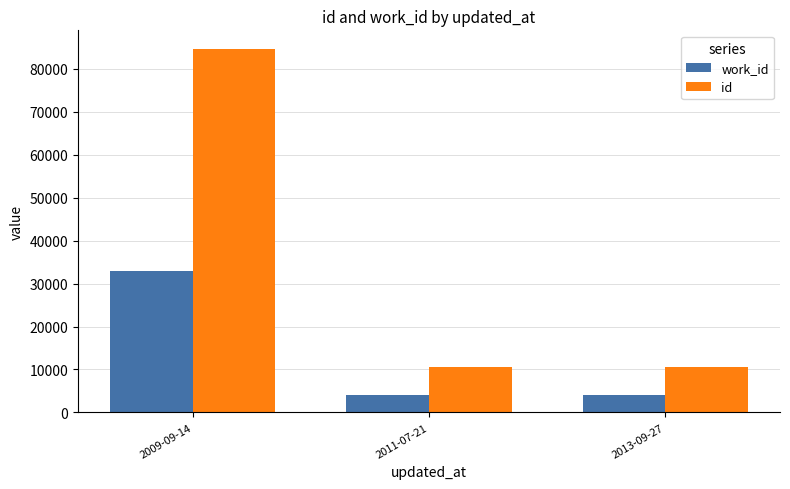

What is the minimum value shown in the chart?

4111